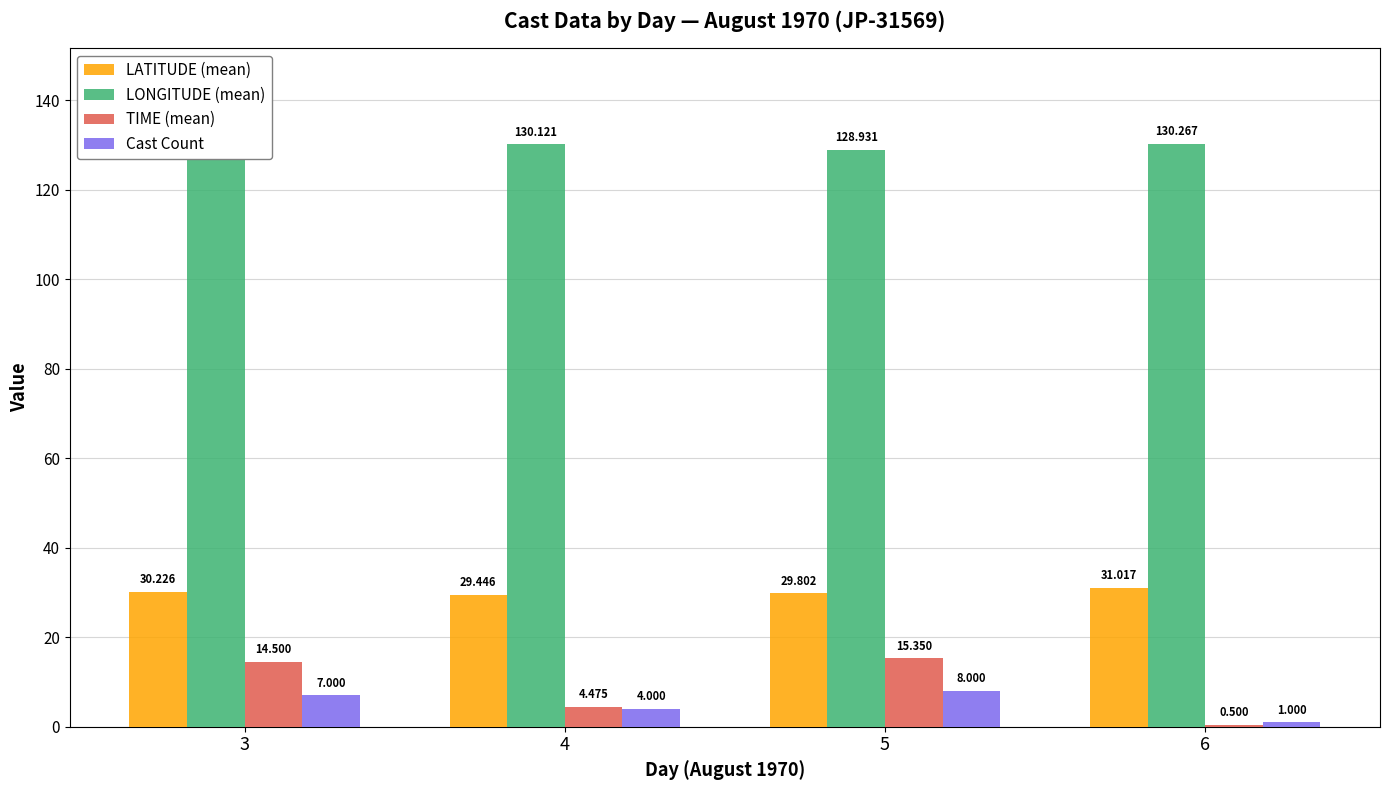

Between 4 and 6, which is larger?

6